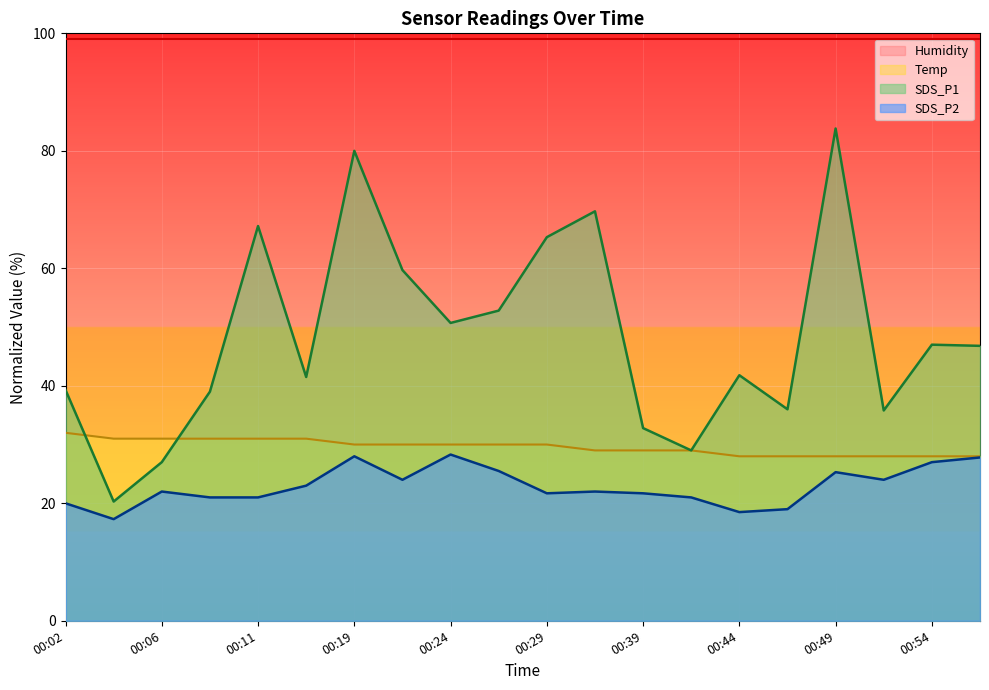

Is the value of SDS_P1 at 00:02 greater than the value of Temp at 00:44?

Yes